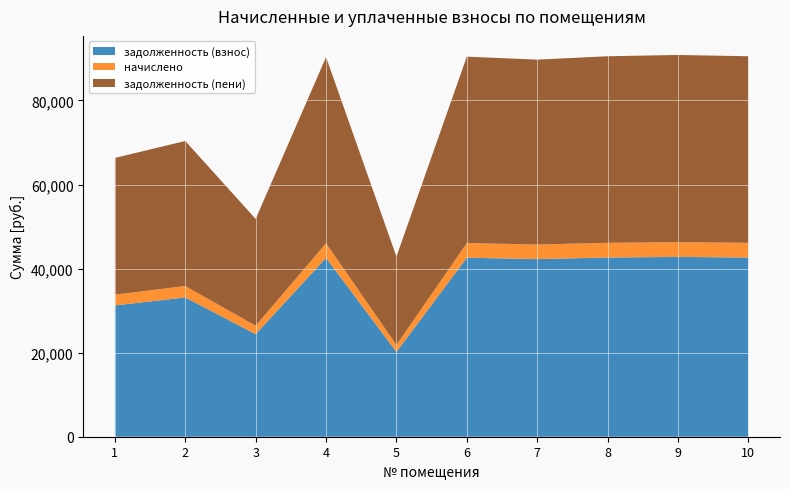

Reading left to right, extract all data points from this chart.

задолженность (взнос): 31240.6	33139.7	24403.7	42540.2	20178.3	42587.8	42255.4	42635.3	42777.8	42635.3
начислено: 2566.2	2722.2	2004.6	3494.4	1657.5	3498.3	3471.0	3502.2	3513.9	3502.2
задолженность (пени): 32523.7	34500.8	25406.0	44287.4	21007.0	44336.9	43990.9	44386.4	44534.7	44386.4